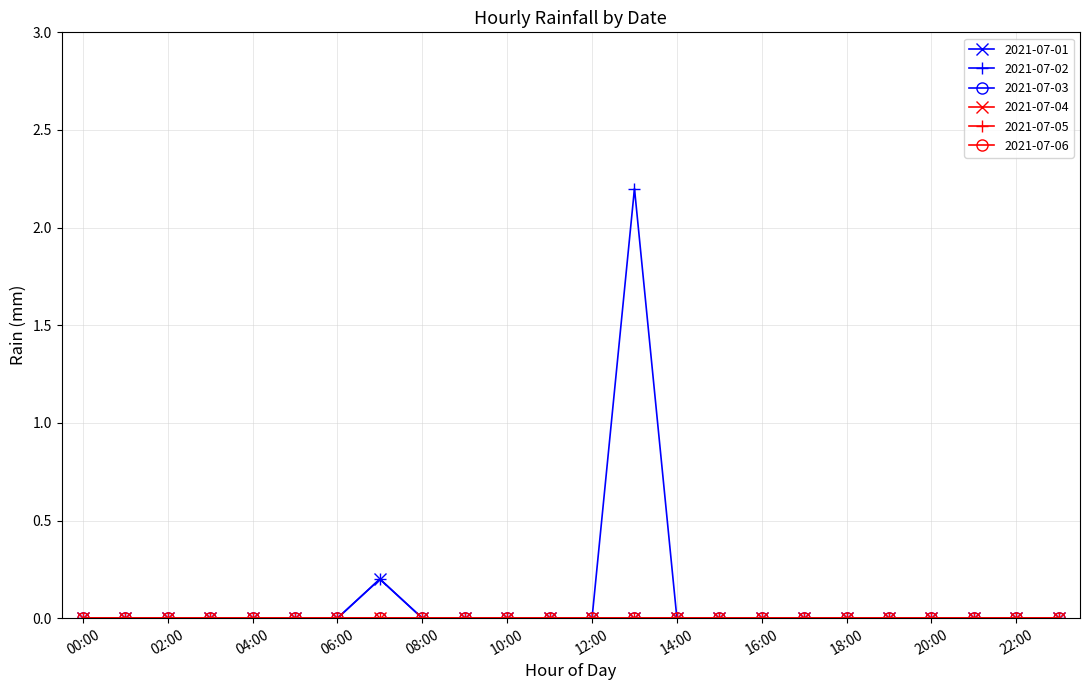

What is the label of the 22nd point from the right?

02:00